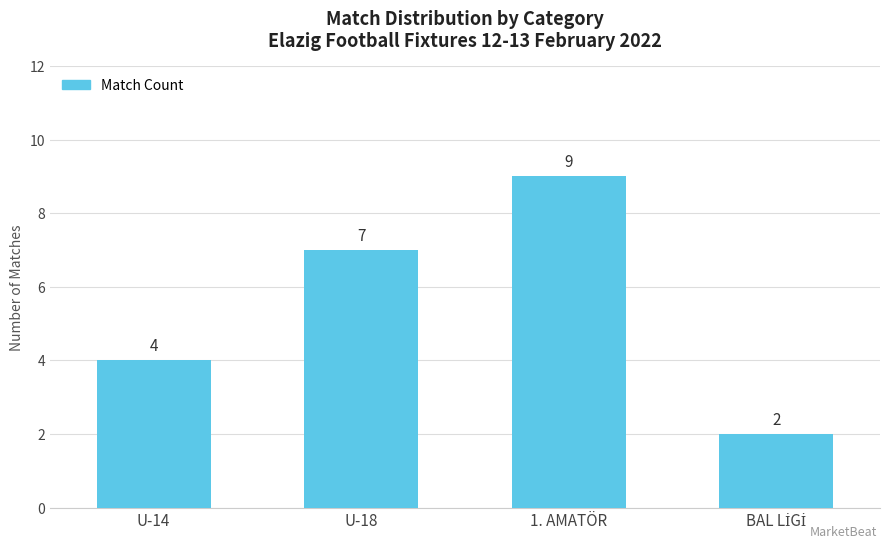

What is the greatest value displayed?

9